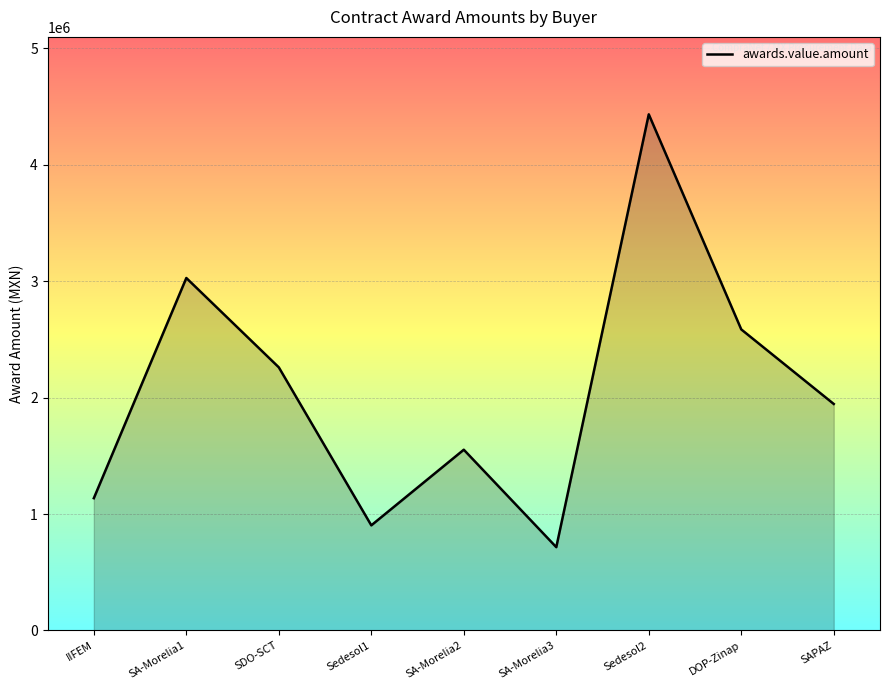

Rank the categories by value from lowest to highest.

SA-Morelia3, Sedesol1, IIFEM, SA-Morelia2, SAPAZ, SDO-SCT, DOP-Zinap, SA-Morelia1, Sedesol2